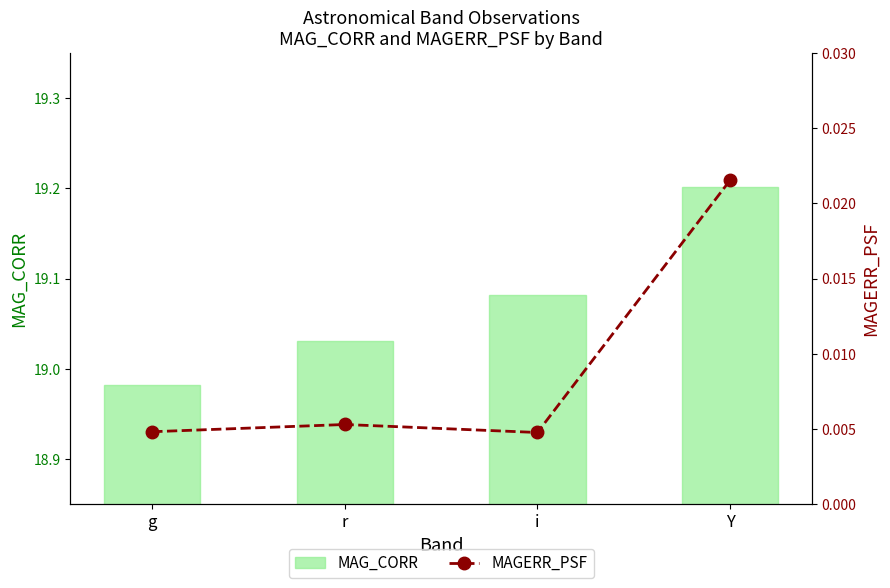

What are all the series names shown in the legend?

MAG_CORR, MAGERR_PSF